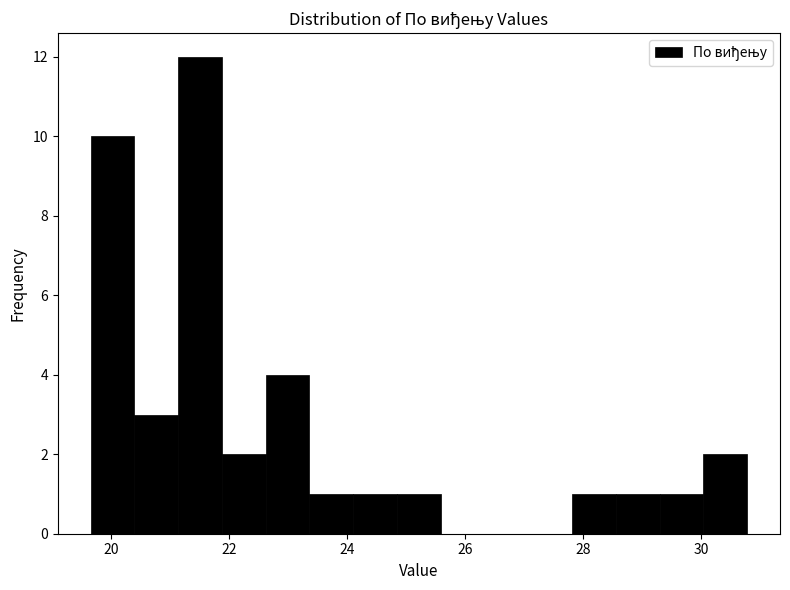

Read against the x-axis, roughly where is the centre of the tallest bar?

21.6